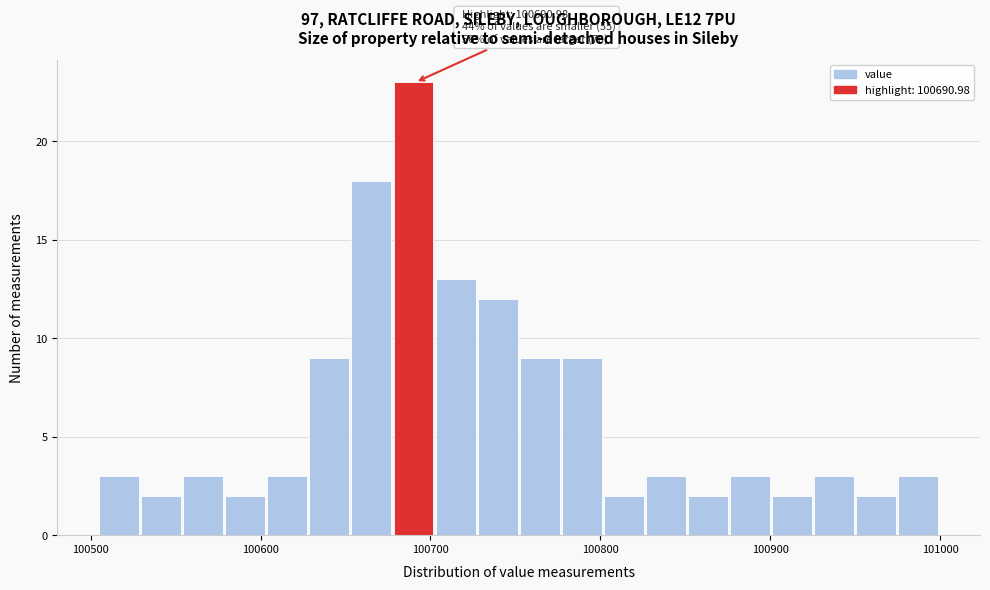

Read against the x-axis, roughly where is the centre of the tallest bar?

100690